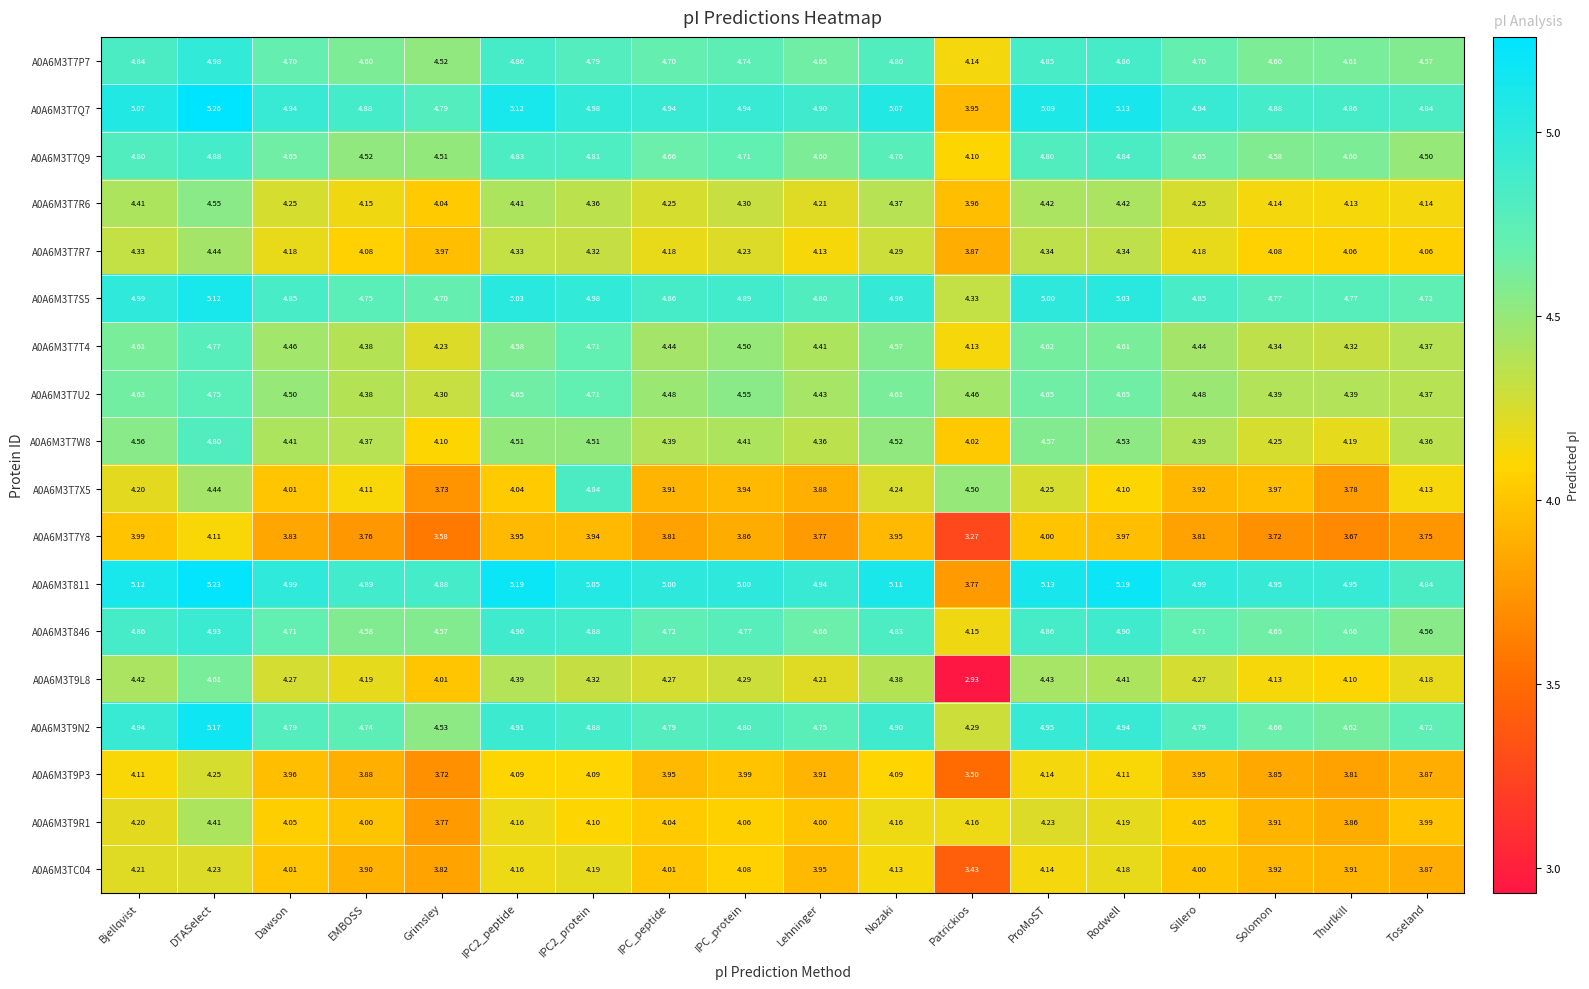

Which series changed the most between Nozaki and Thurlkill?

A0A6M3T7X5